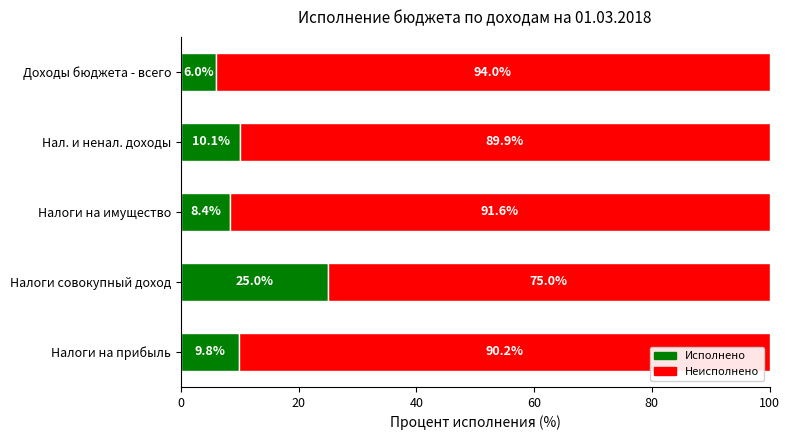

Where is Исполнено nearest to the value 15?

Нал. и ненал. доходы